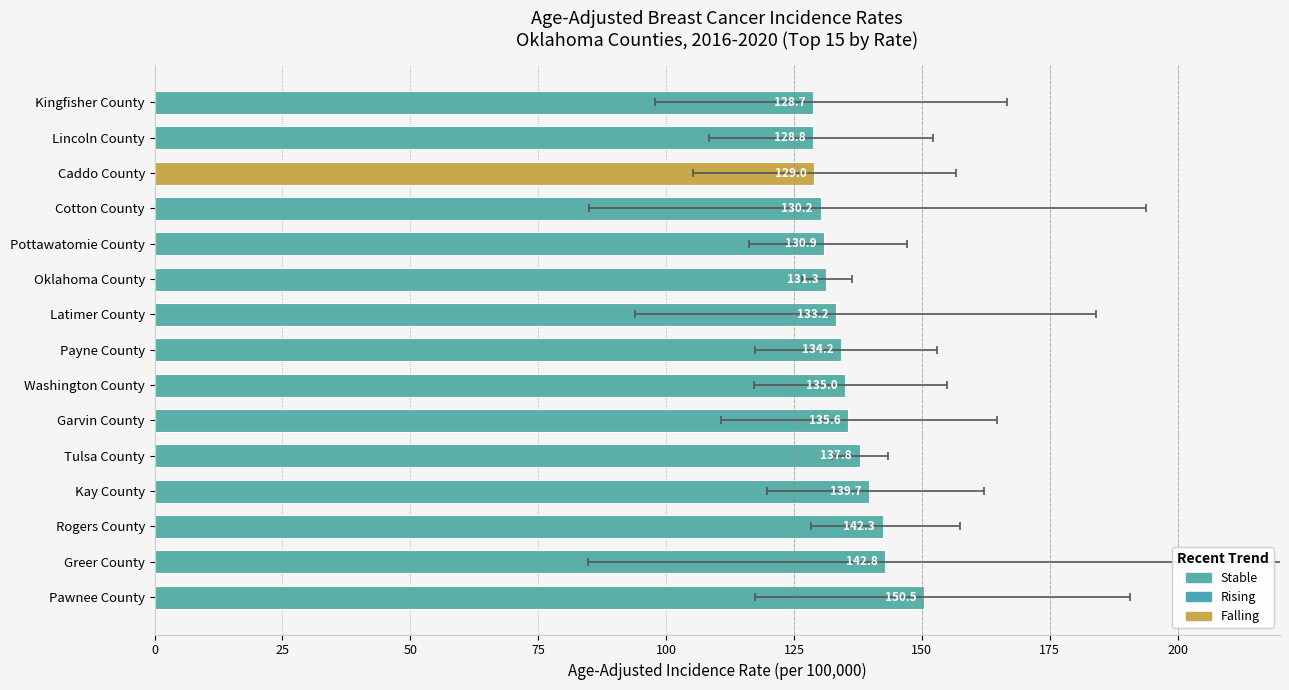

What position from the left is Payne County?

8